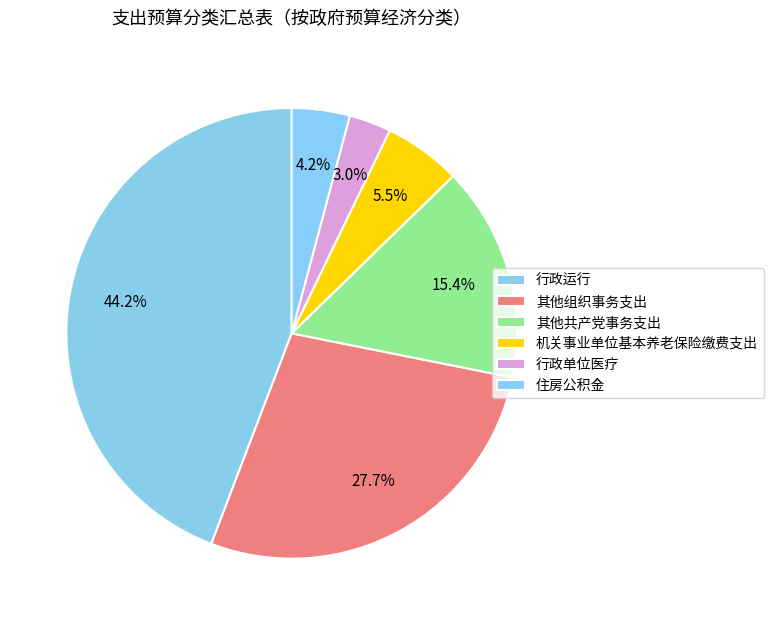

Approximately how many times larger is the value at 行政单位医疗 compared to 住房公积金?

0.7